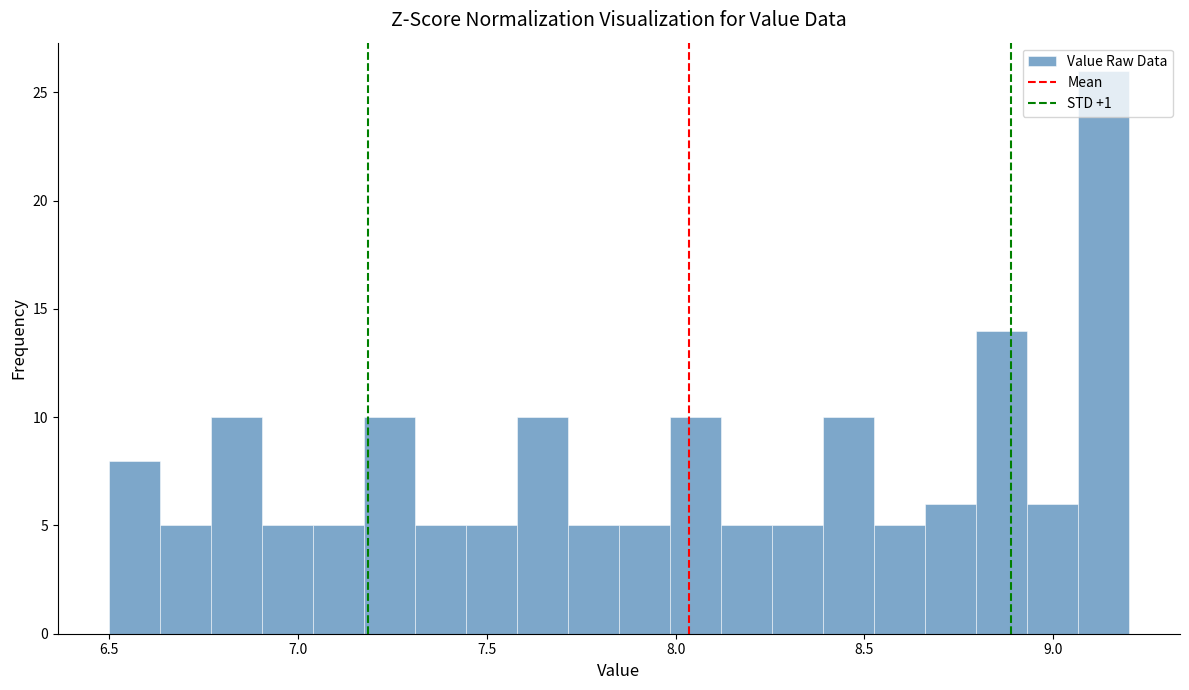

Around what value on the x-axis is the tallest bar? Give the approximate position of its centre, as read against the axis.

9.15